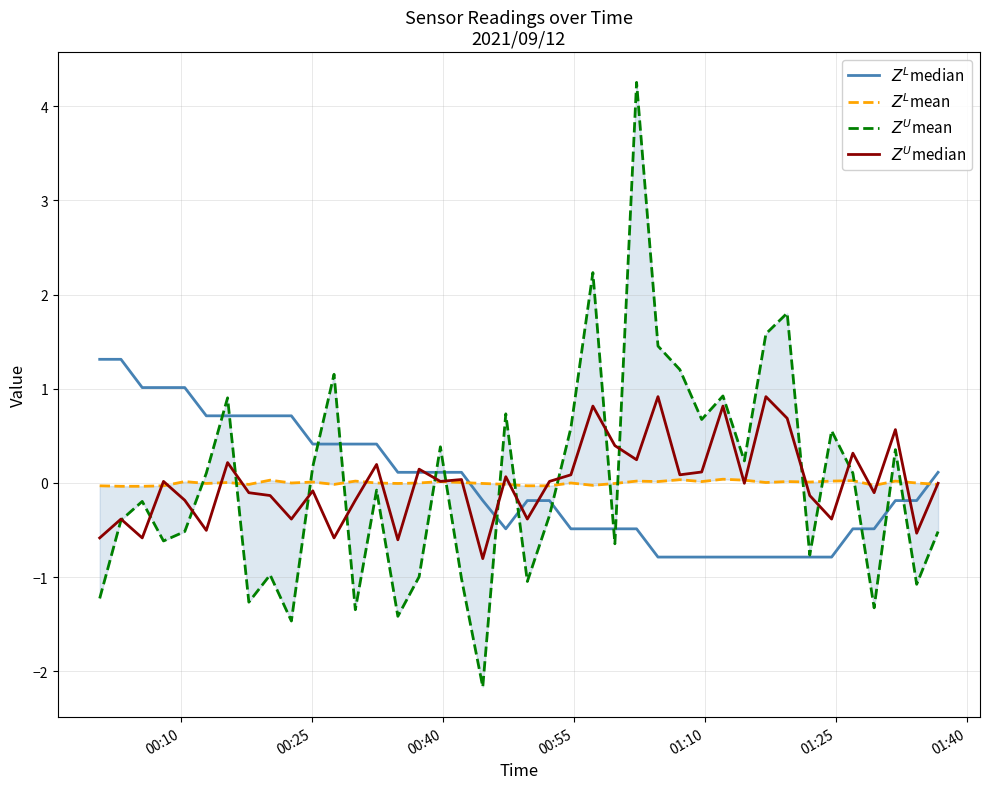

What is the difference between the maximum and minimum values in the $Z^L$mean series?

0.1